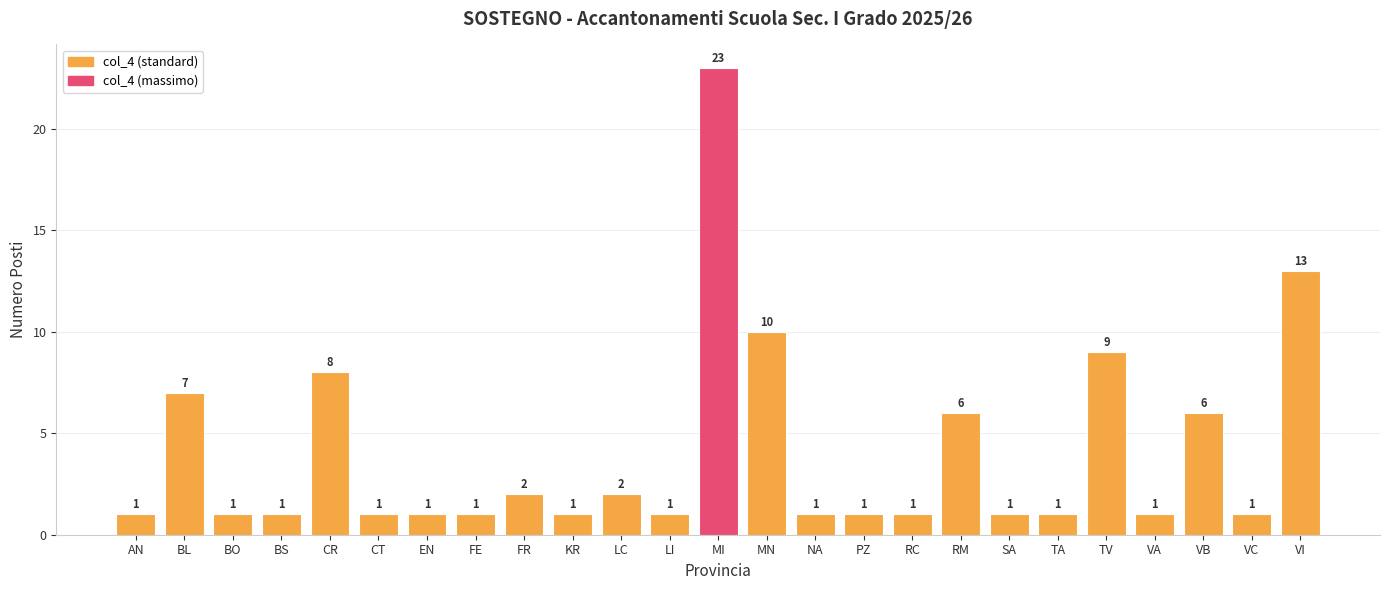

At which label is the value closest to 12?

VI